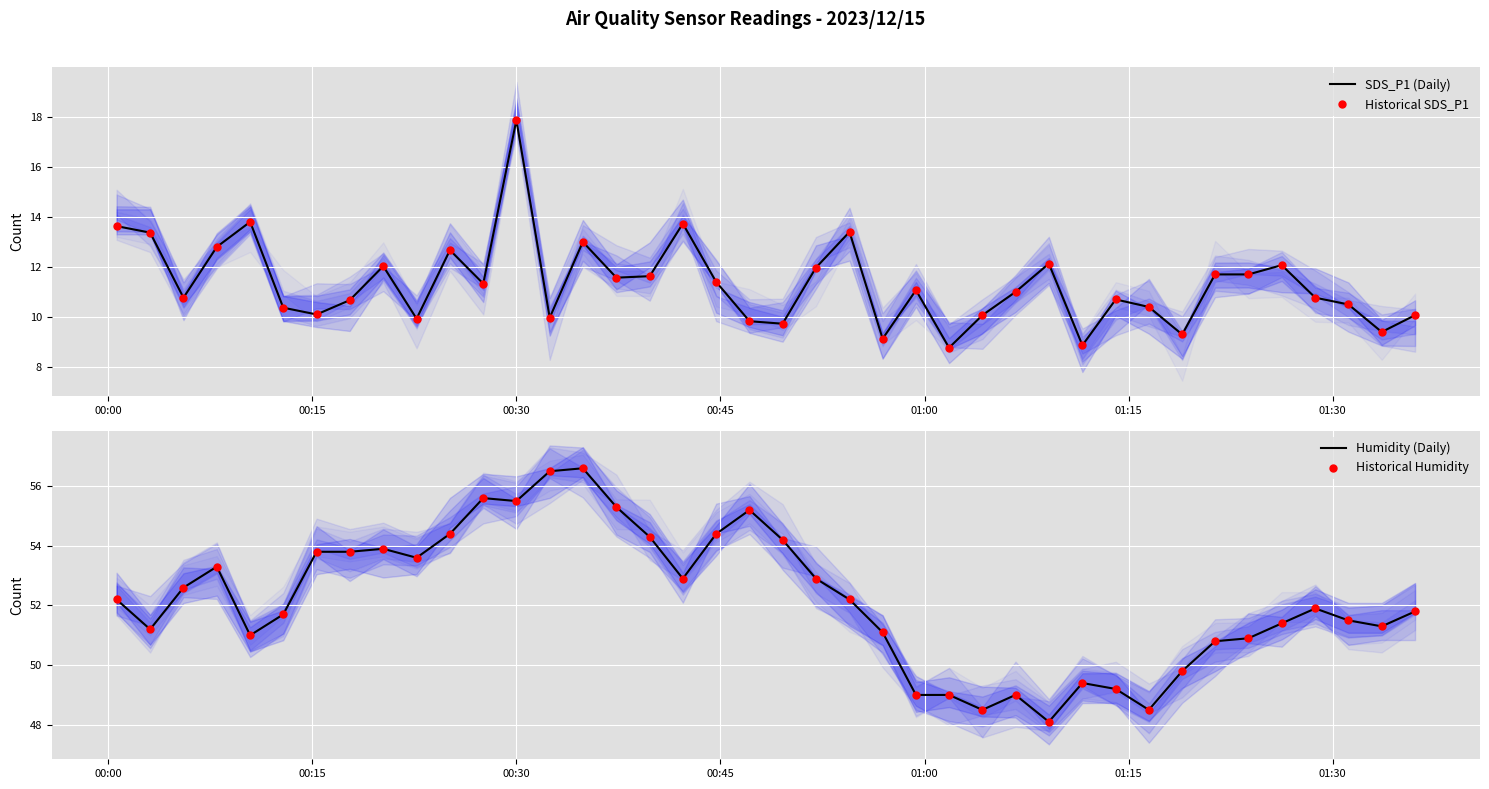

At how many categories does at least one series exceed 52?

20